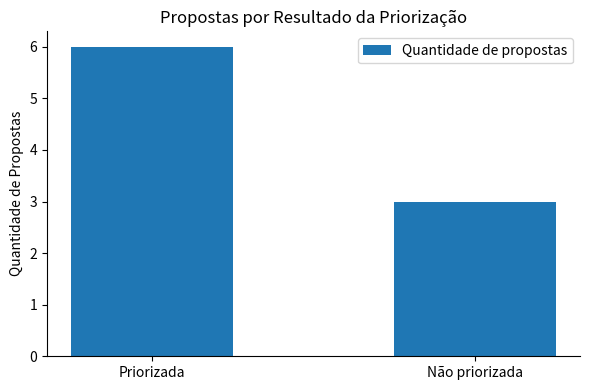

What position from the right is Priorizada?

2